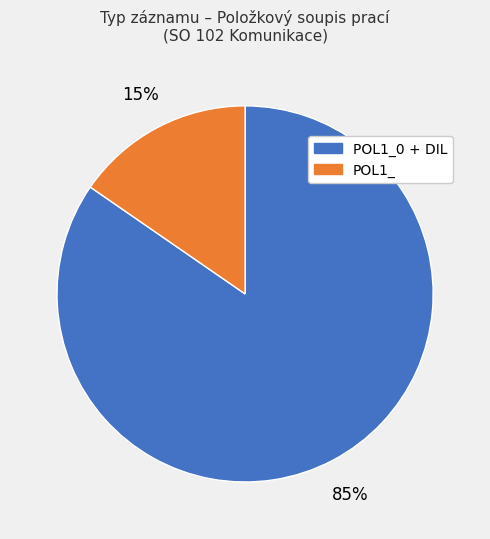

Combined, do POL1_ and POL1_0 + DIL account for over 50%?

Yes